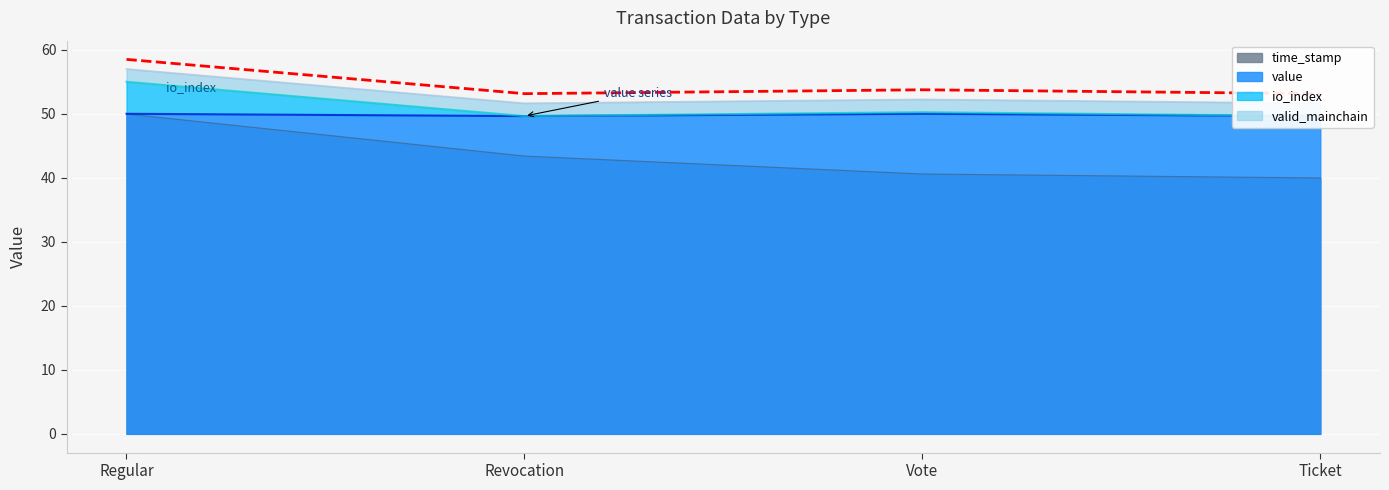

What is the label of the 3rd point from the left?

Vote